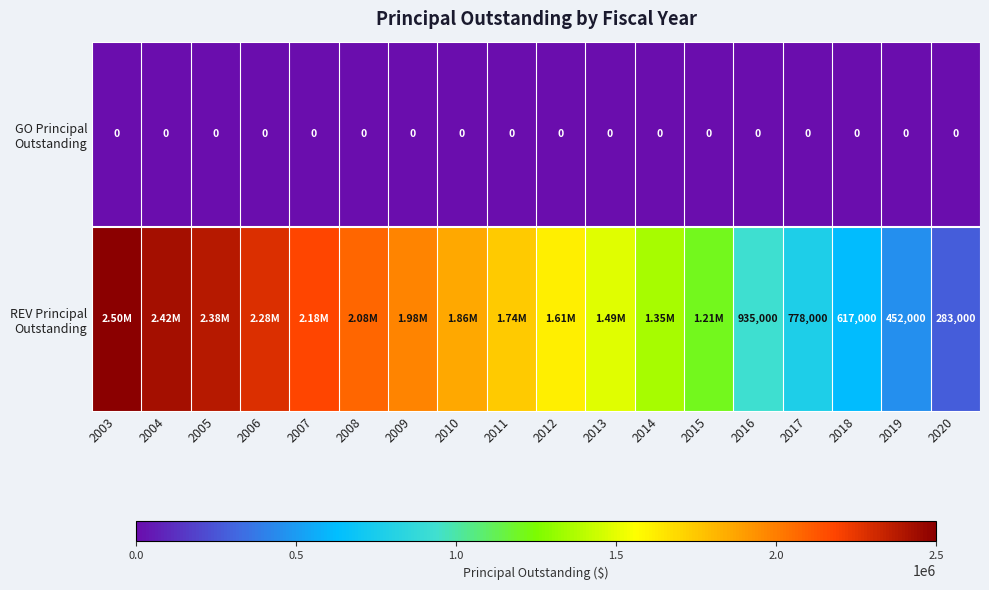

What is the difference between the highest and lowest values at 2013?

1485000